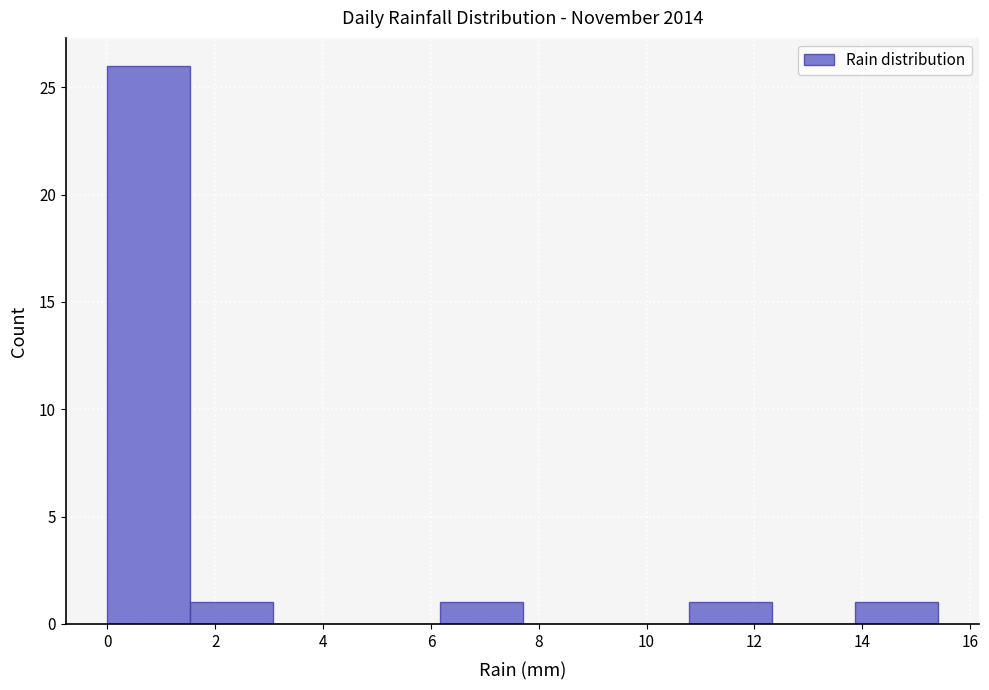

Reading left to right, list every bar in this chart as the range it spans on the x-axis followed by its height. Neither the bar edges nor the heights are printed on the chart, so give them approximately, as read against the axes.

0.00 to 1.54: 26
1.54 to 3.08: 1
3.08 to 4.62: 0
4.62 to 6.16: 0
6.16 to 7.70: 1
7.70 to 9.24: 0
9.24 to 10.78: 0
10.78 to 12.32: 1
12.32 to 13.86: 0
13.86 to 15.40: 1